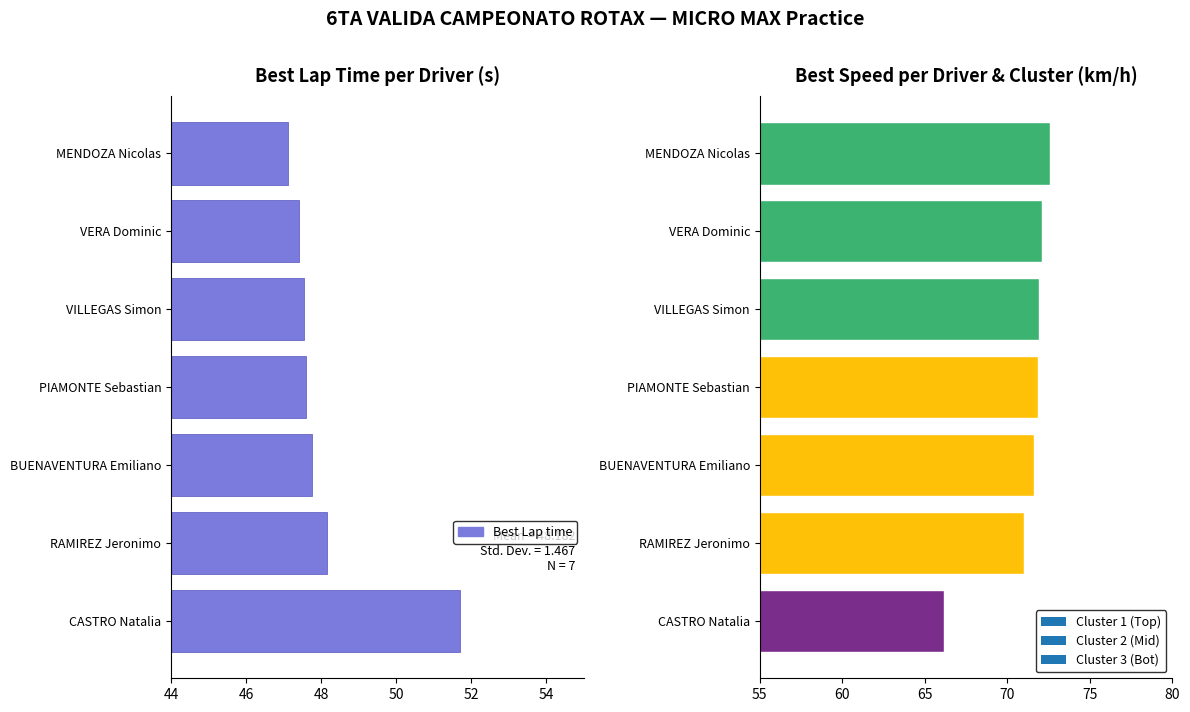

Between PIAMONTE Sebastian and MENDOZA Nicolas, which is larger?

PIAMONTE Sebastian